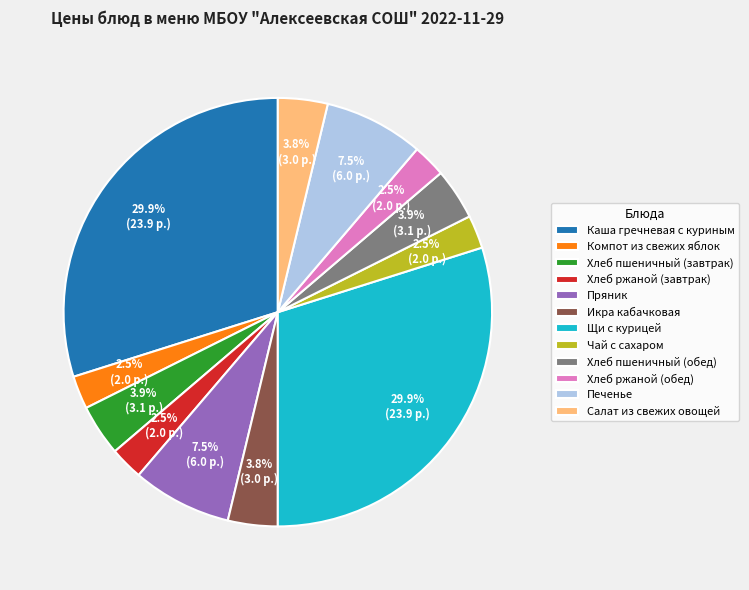

Is the sum of Пряник and Чай с сахаром greater than half?

No